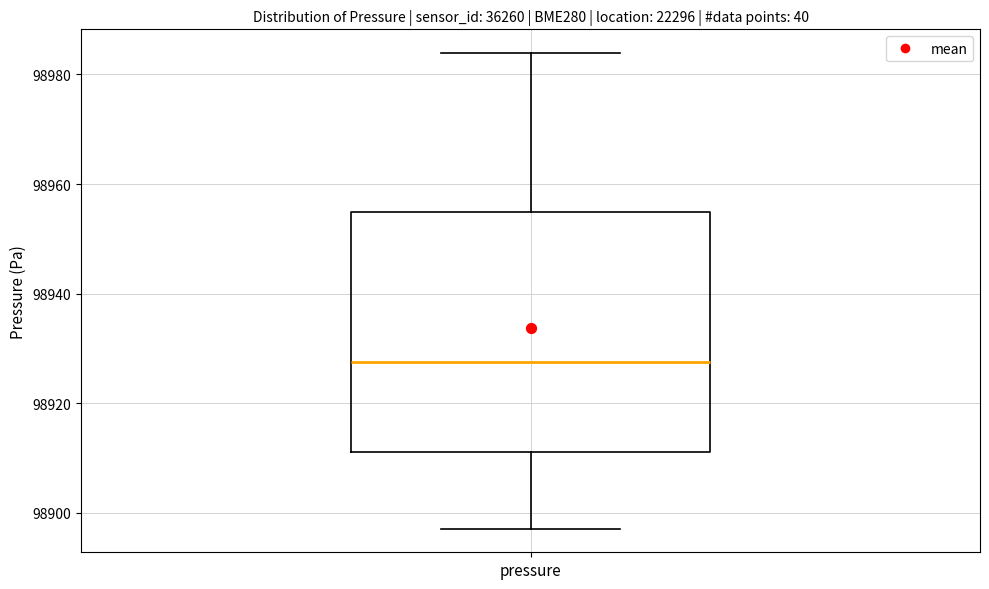

Where is the upper edge of the box for pressure on the y-axis? The values are not printed on the chart, so give them approximately, as read against the axis.

98954